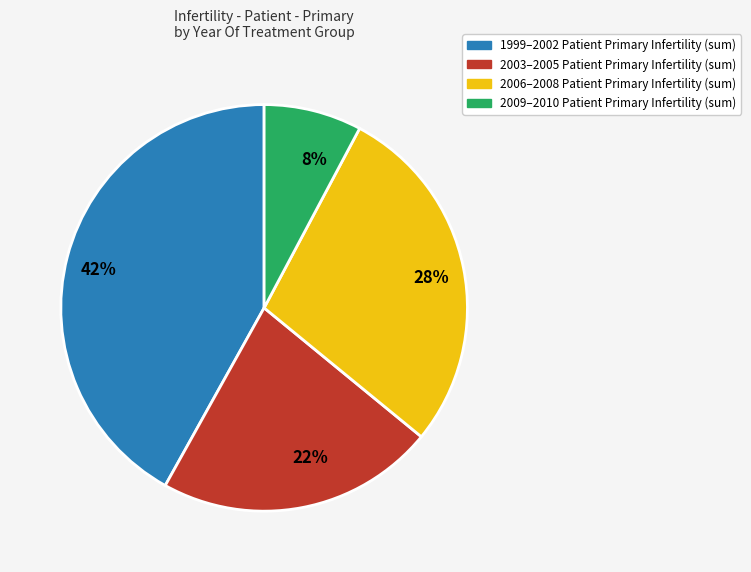

Is there any slice that represents more than half of the pie?

No